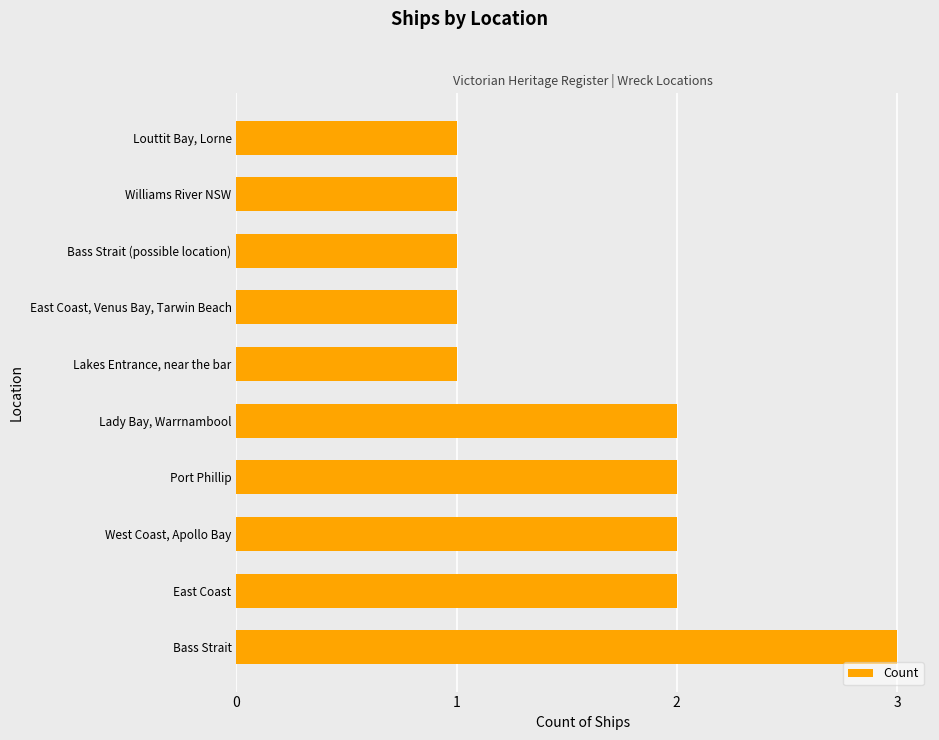

Approximately how many times larger is the value at Bass Strait (possible location) compared to West Coast, Apollo Bay?

0.5